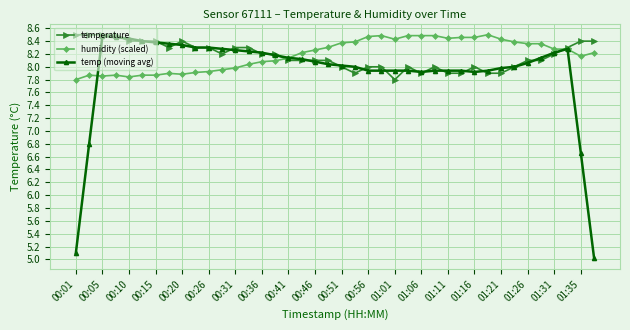

True or false: temperature has more than 1 points higher than both neighbors.

True